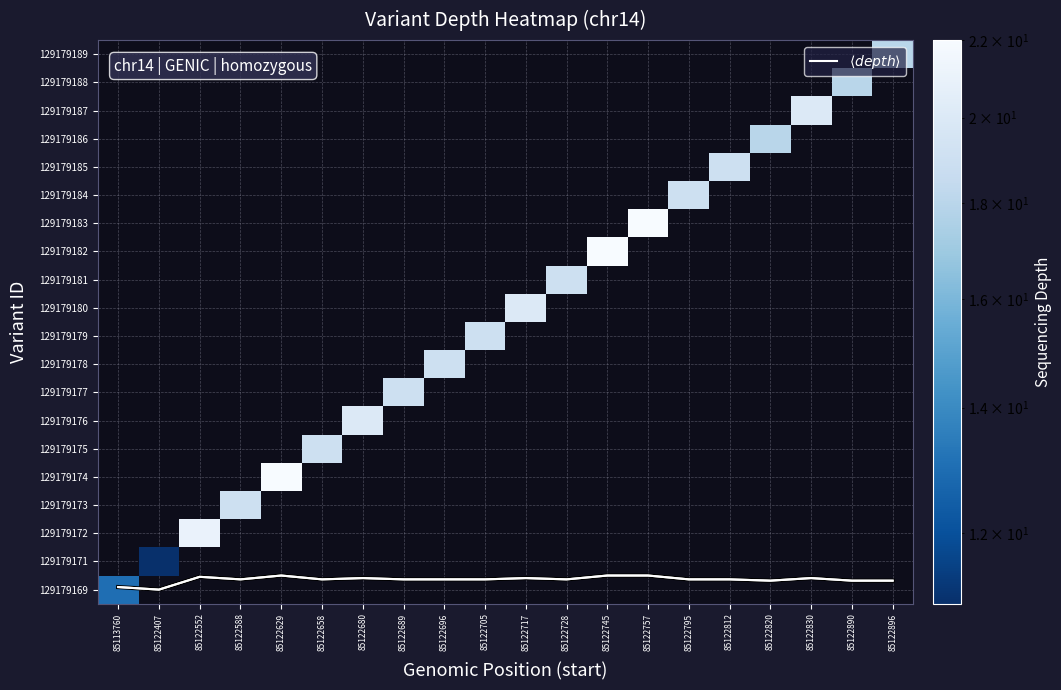

Which label corresponds to the smallest value in the chart?

85122407